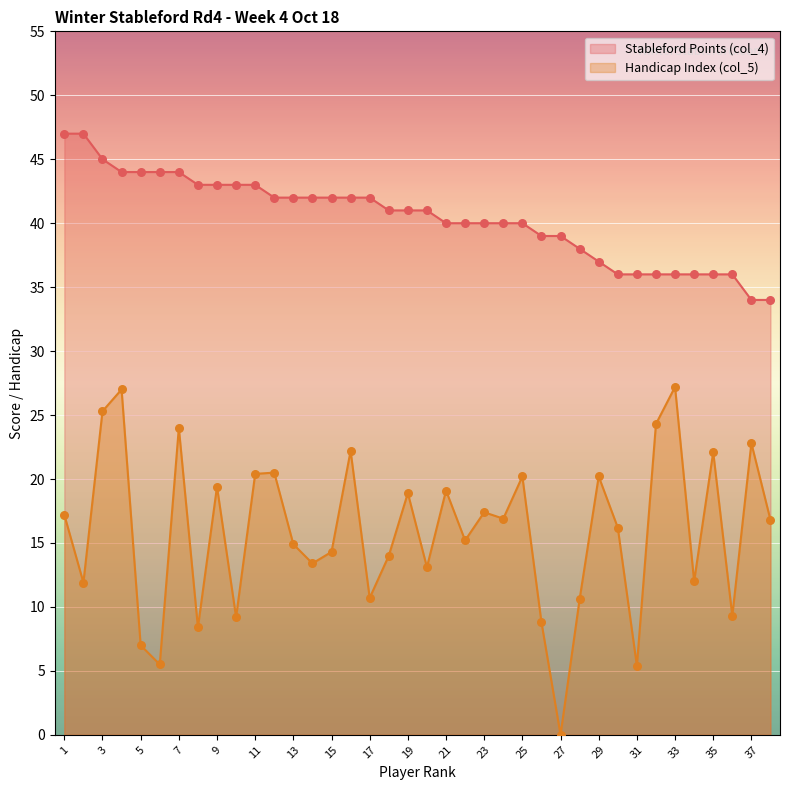

Which series contains the lowest Y value?

Handicap Index (col_5)